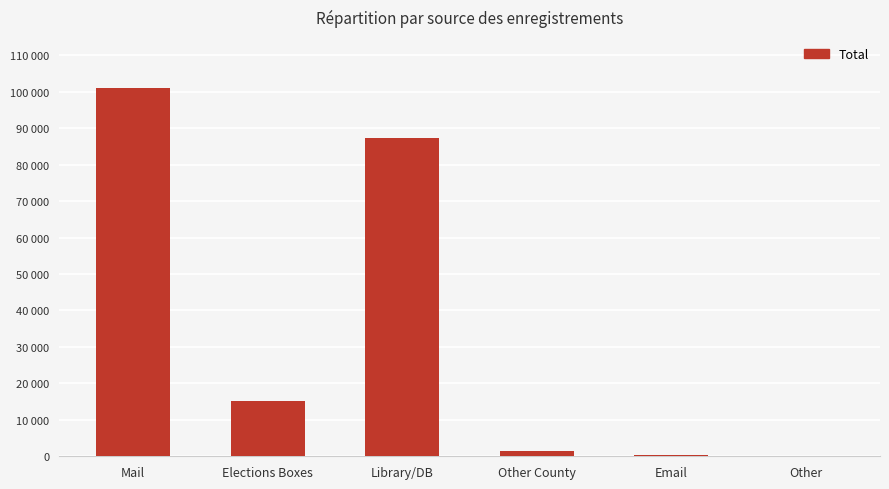

What is the greatest value displayed?

100901